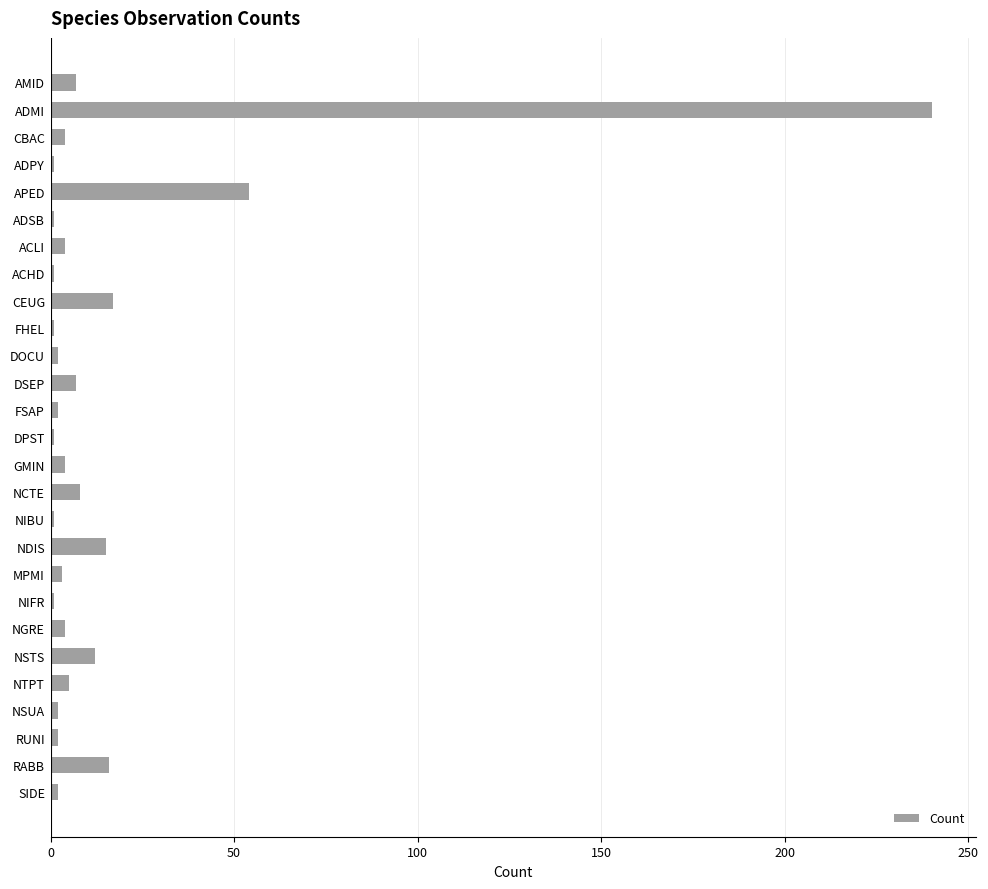

Where is the data nearest to the value 120?

APED